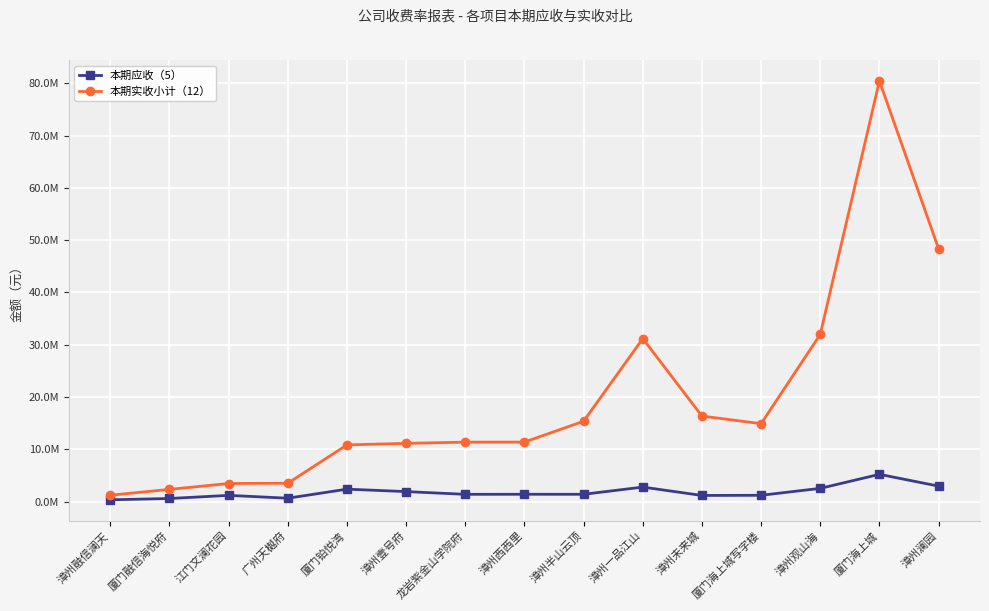

True or false: 本期应收（5） and 本期实收小计（12） cross at least once.

False